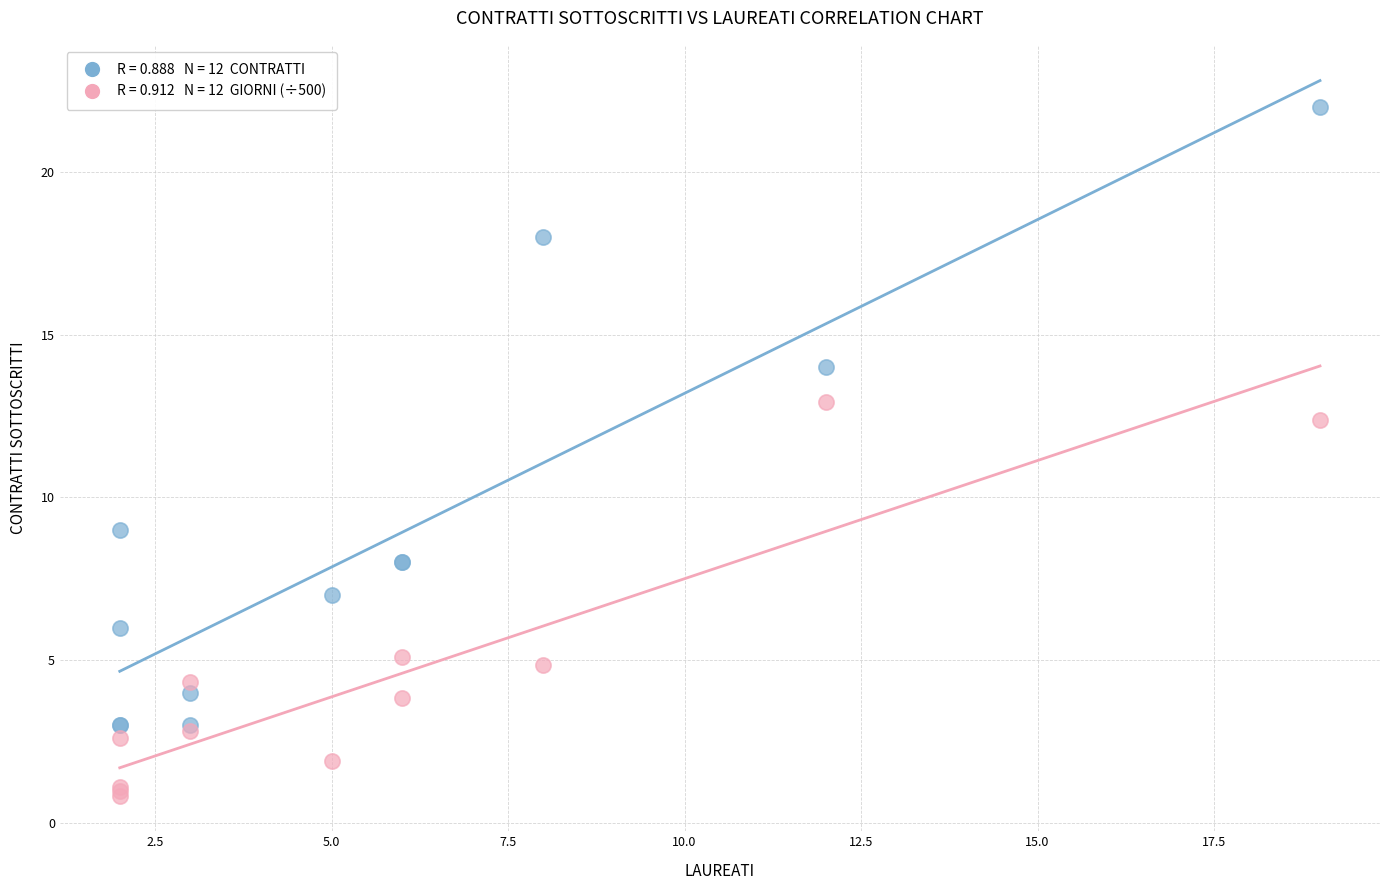

Across all series, what Y value is closest to 11?

12.4